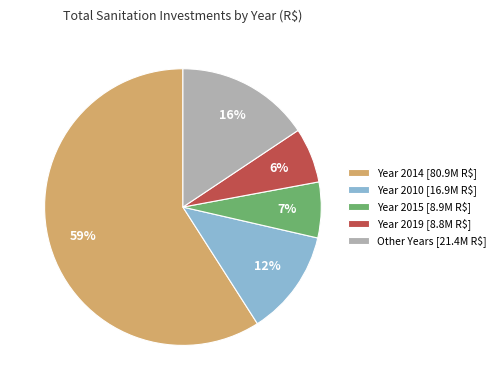

What is the majority slice?

Year 2014 [80.9M R$]